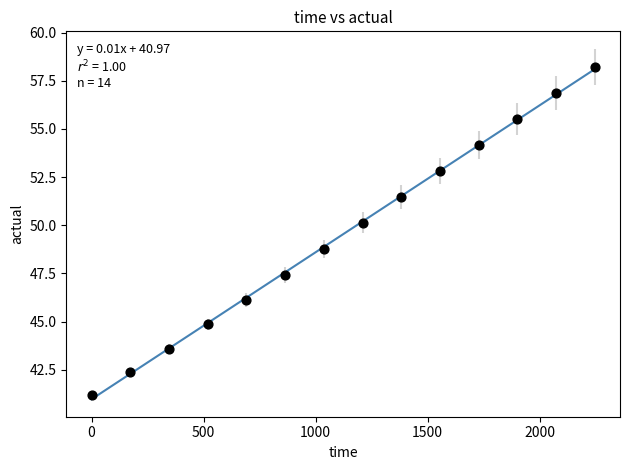

What is the range of X values (max minus min)?

2246.4